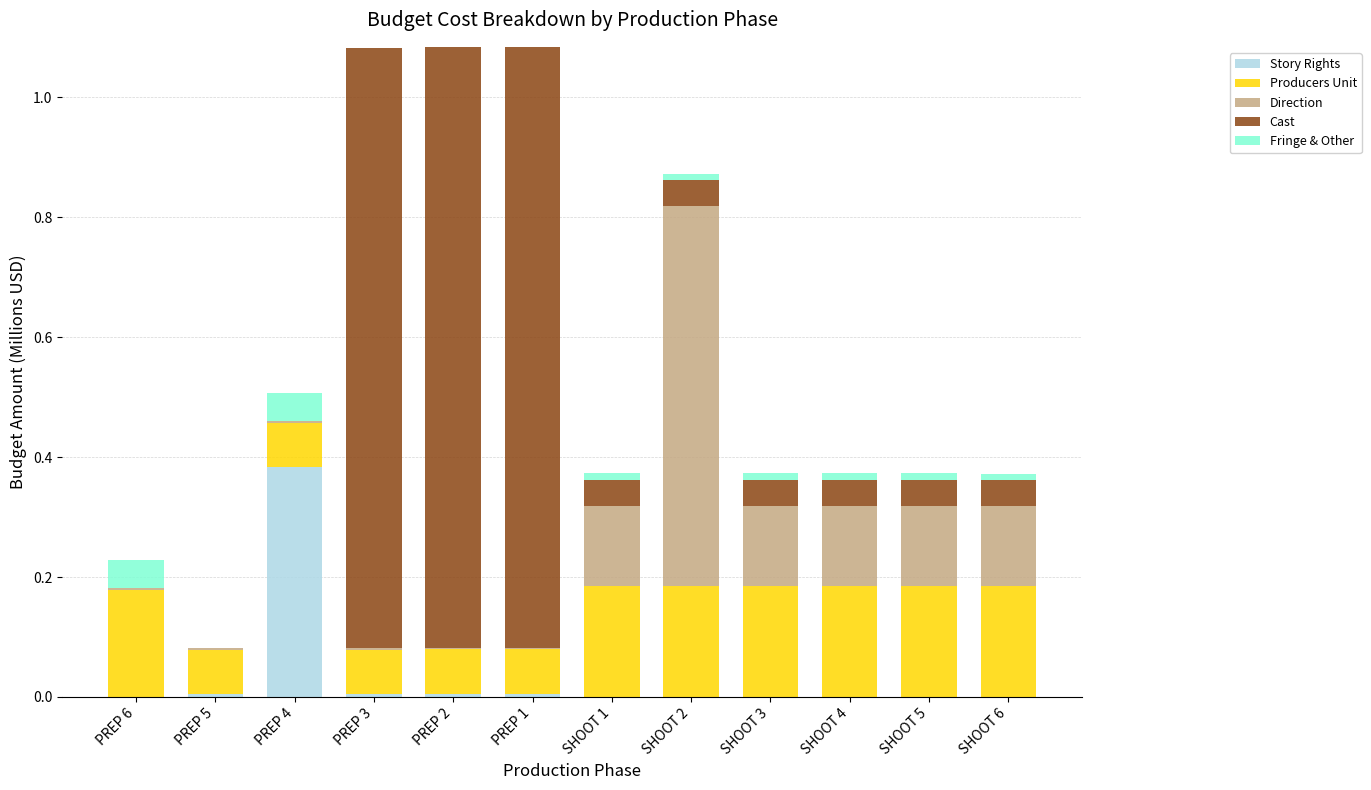

At which label does Story Rights reach its peak?

PREP 4